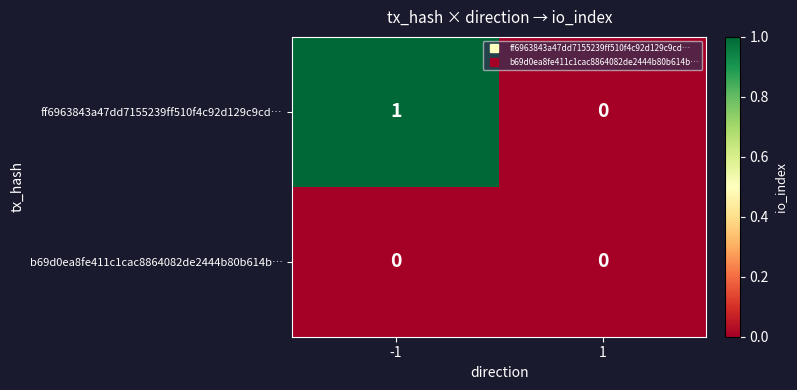

Which series changed the most between -1 and 1?

ff6963843a47dd7155239ff510f4c92d129c9cd…